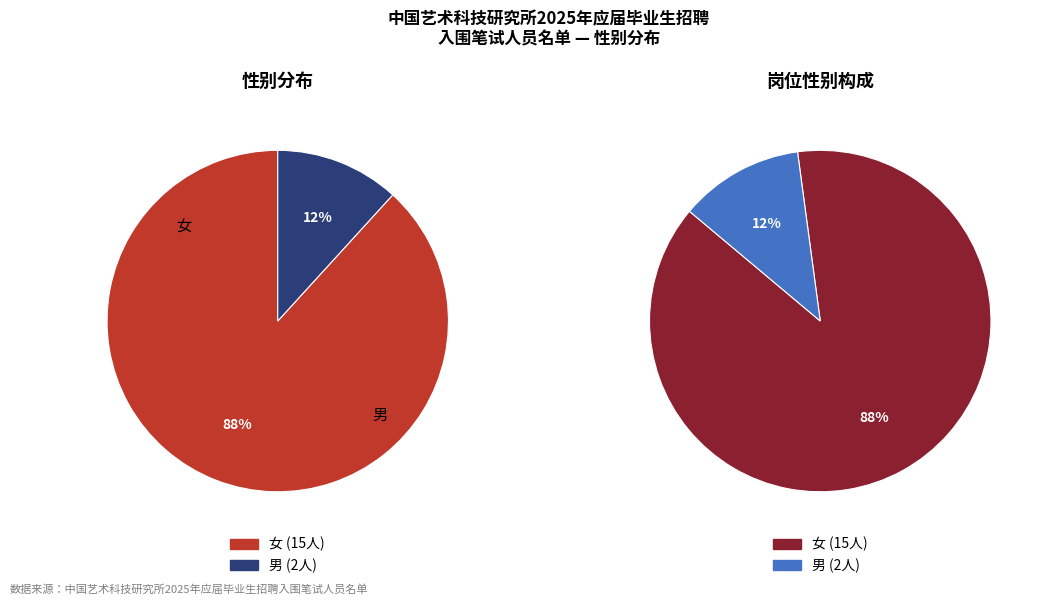

Approximately how many times larger is the value at 女 compared to 男?

7.5